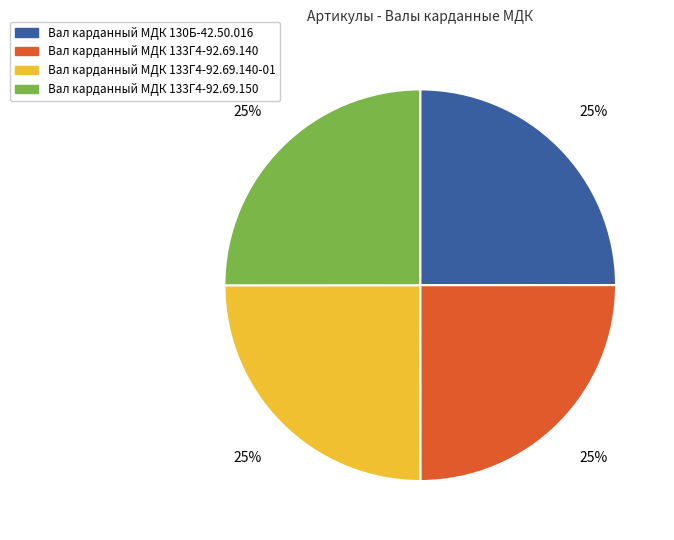

Is there any slice that represents more than half of the pie?

No